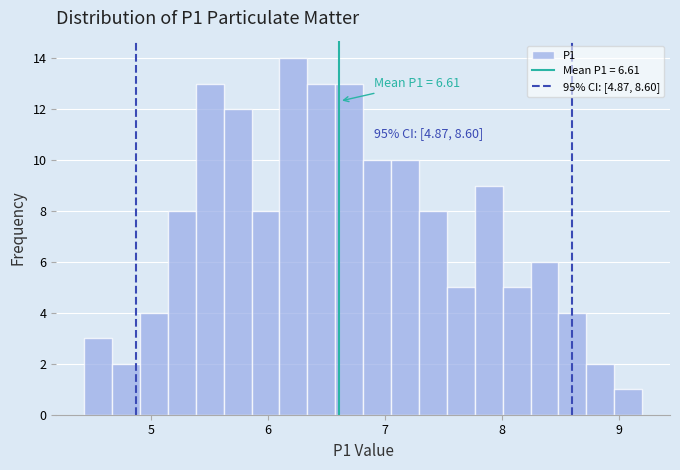

Around what value on the x-axis is the tallest bar? Give the approximate position of its centre, as read against the axis.

6.2